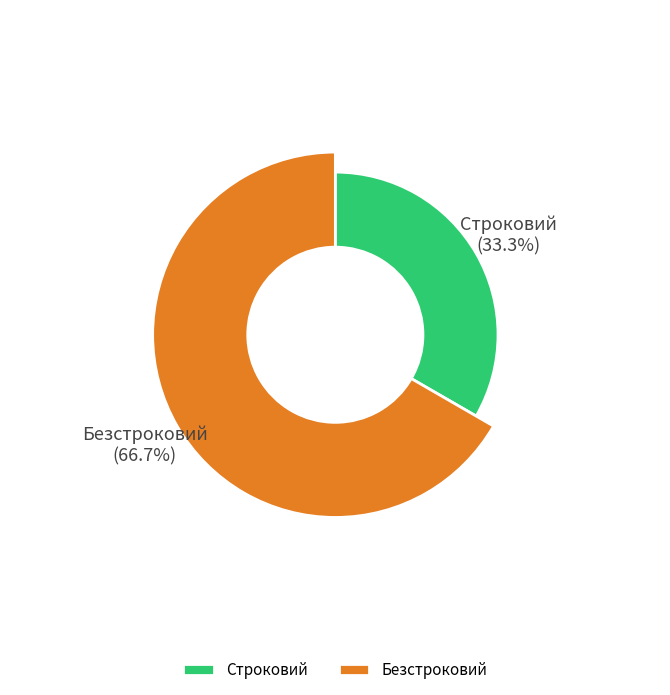

Rank the categories by value from lowest to highest.

Строковий, Безстроковий